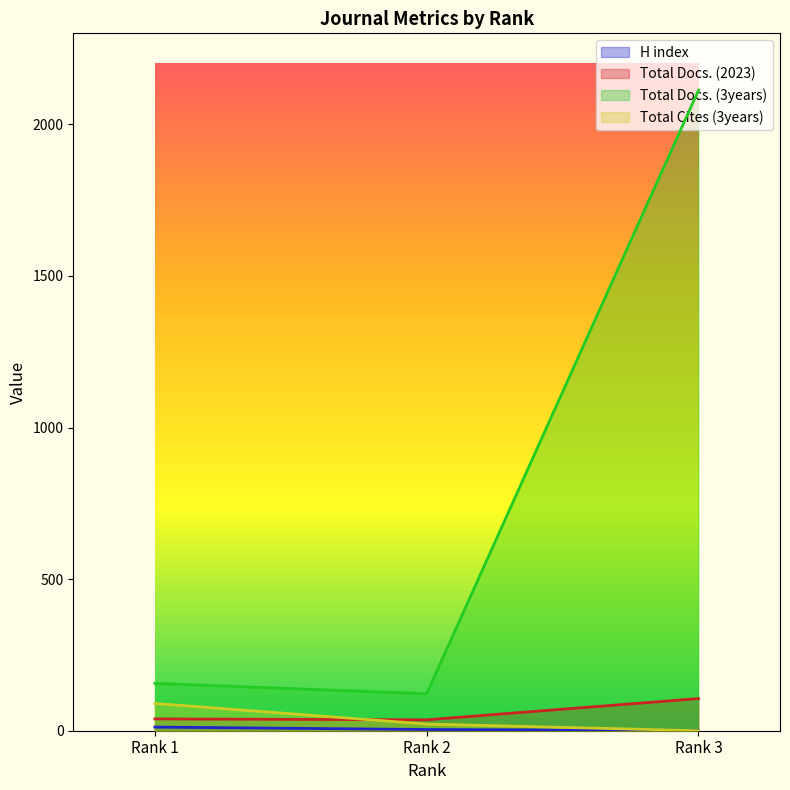

At which label does H index first exceed 4?

Rank 1